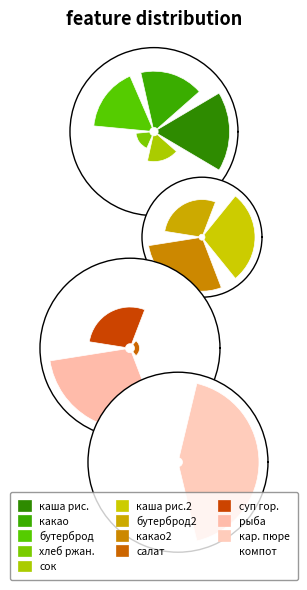

What percentage is NOT represented by компот из яблок?

88.4%